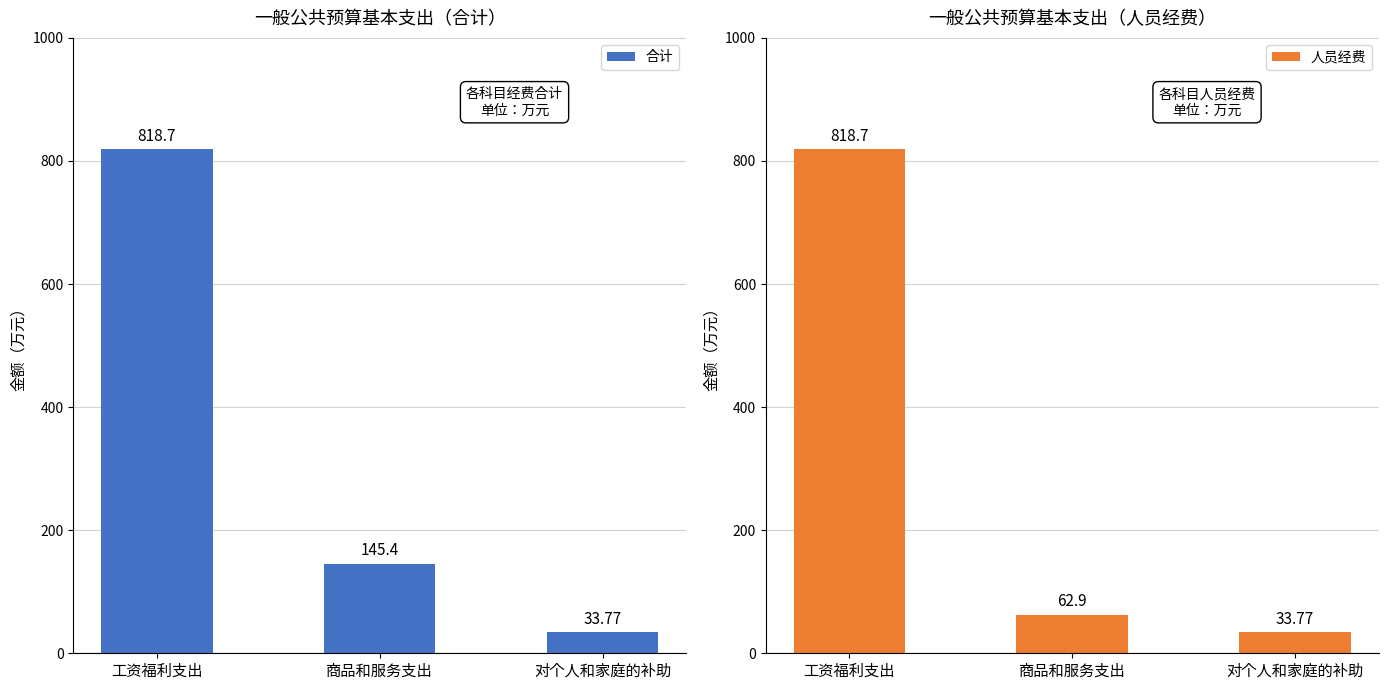

Reading right to left, what are all the values shown in this chart?

合计: 对个人和家庭的补助=33.8	商品和服务支出=145.4	工资福利支出=818.7
人员经费: 对个人和家庭的补助=33.8	商品和服务支出=62.9	工资福利支出=818.7